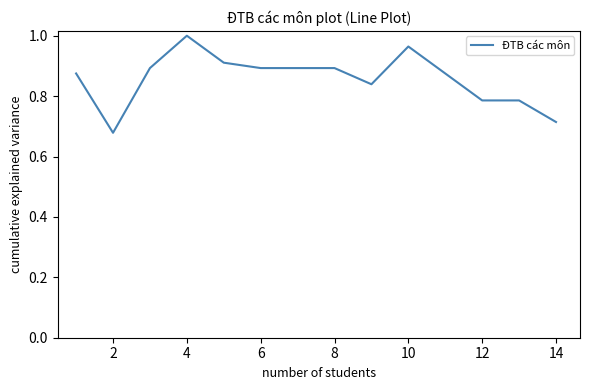

Is this an area chart (filled region under the line)?

No